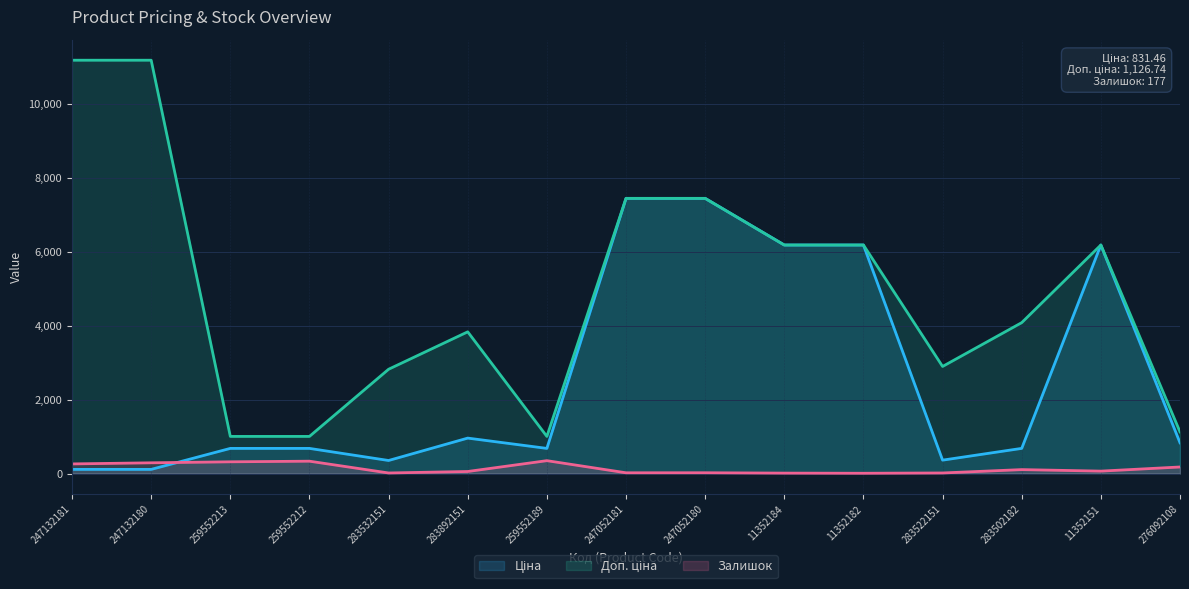

Which series has the widest spread of values?

Доп. ціна